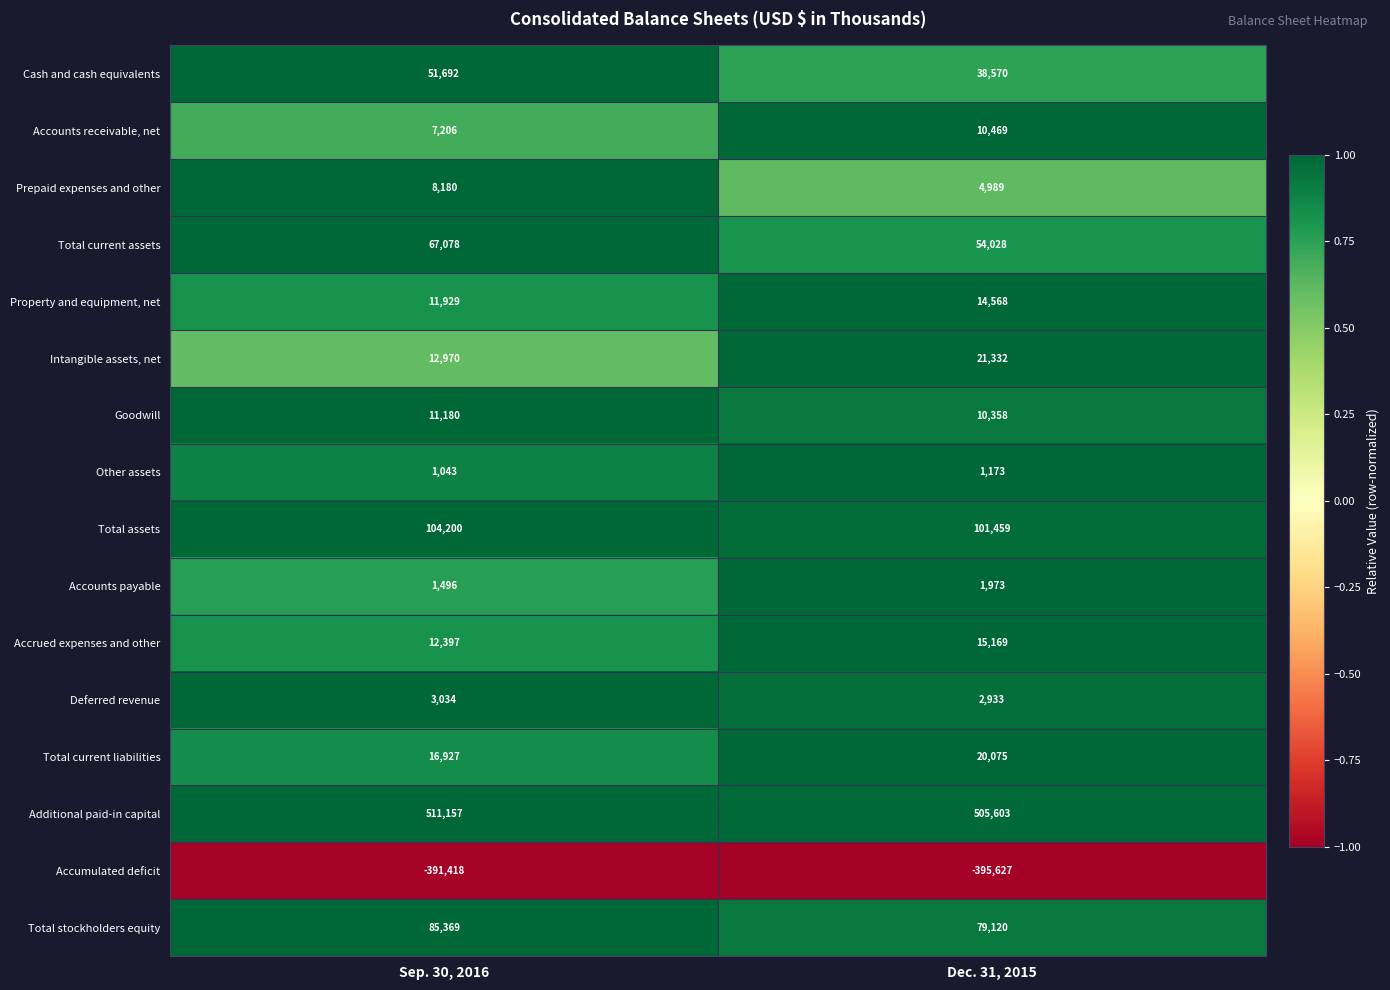

What is the total value across all series at Sep. 30, 2016?

514440